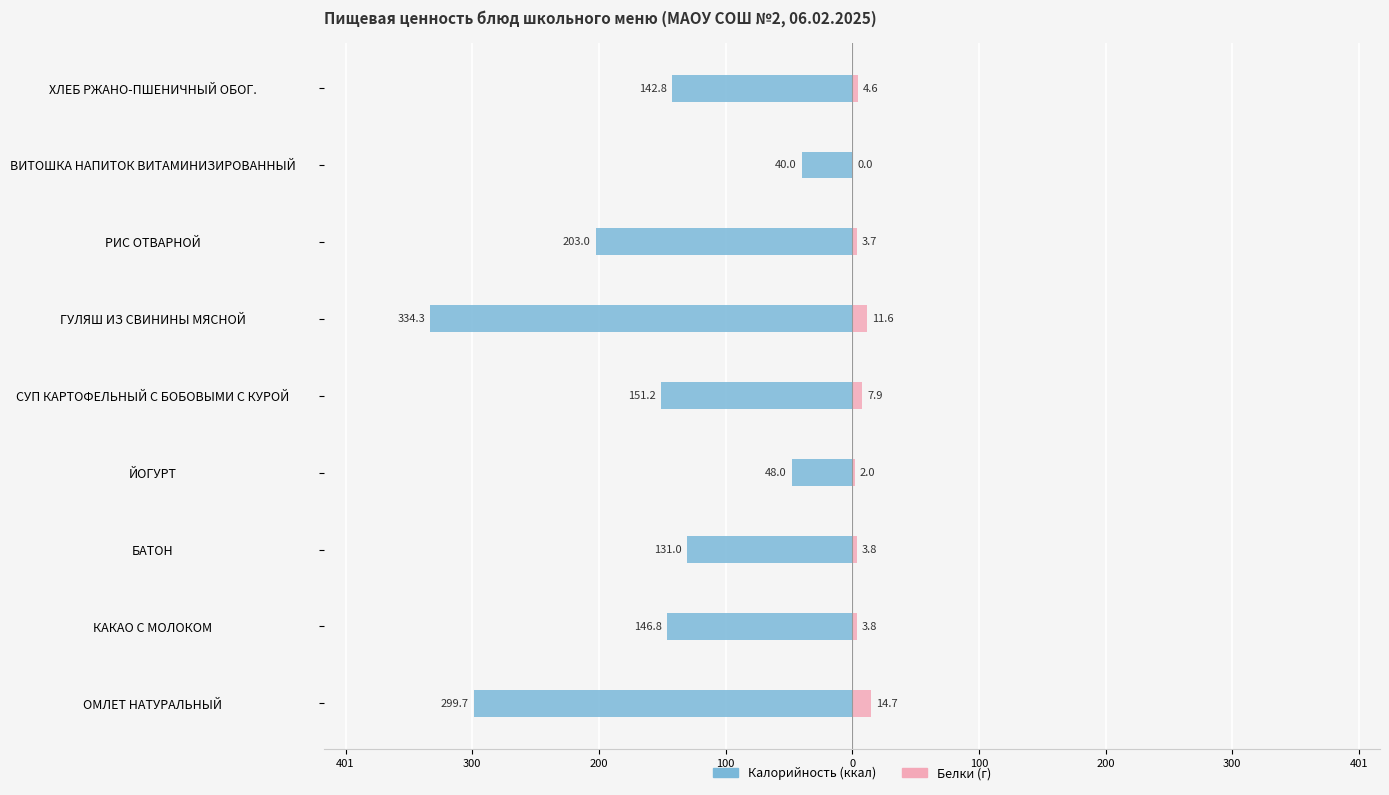

What is the difference between the second highest and second lowest values in the Калорийность series?

251.7